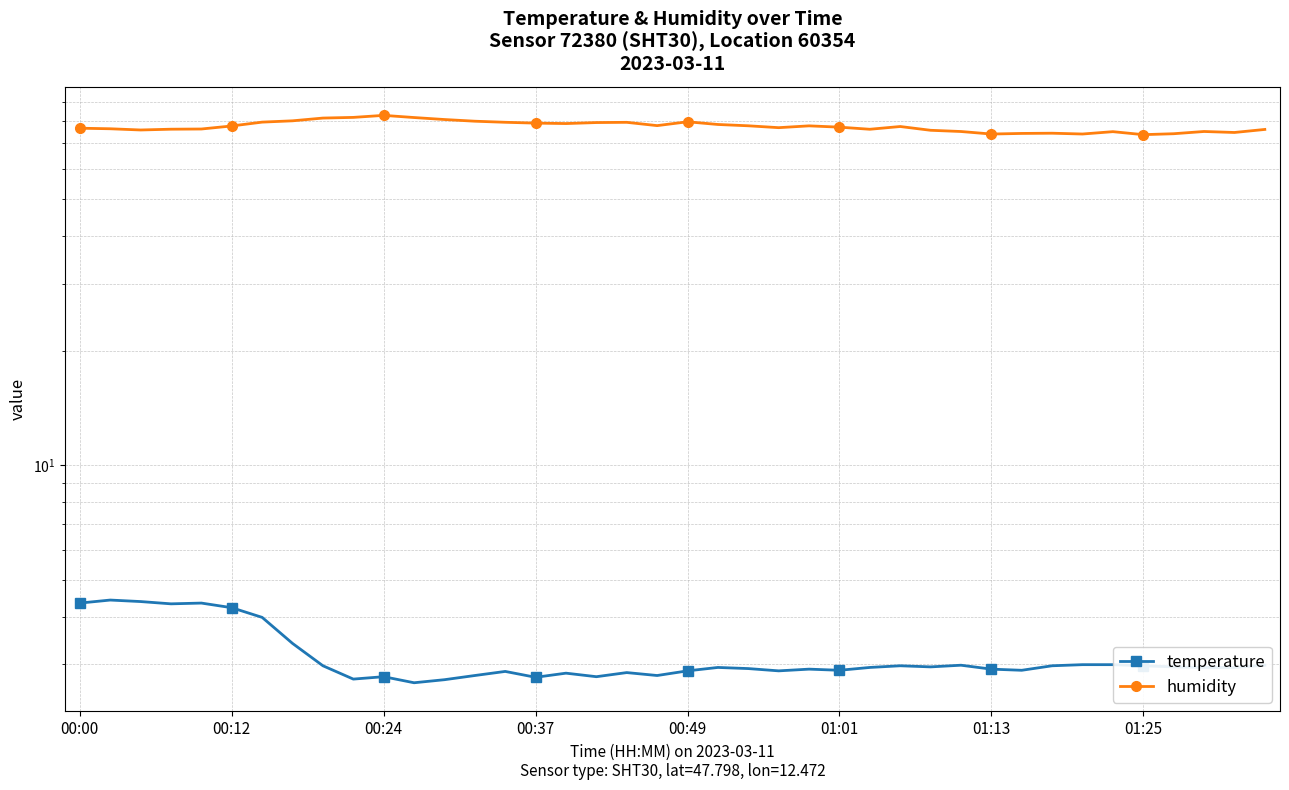

The humidity series shows 76.2 at 39. True or false?

True